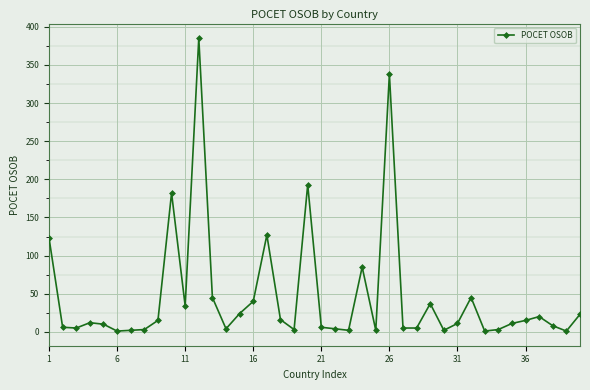

True or false: the data has more than 2 interior local peaks.

True